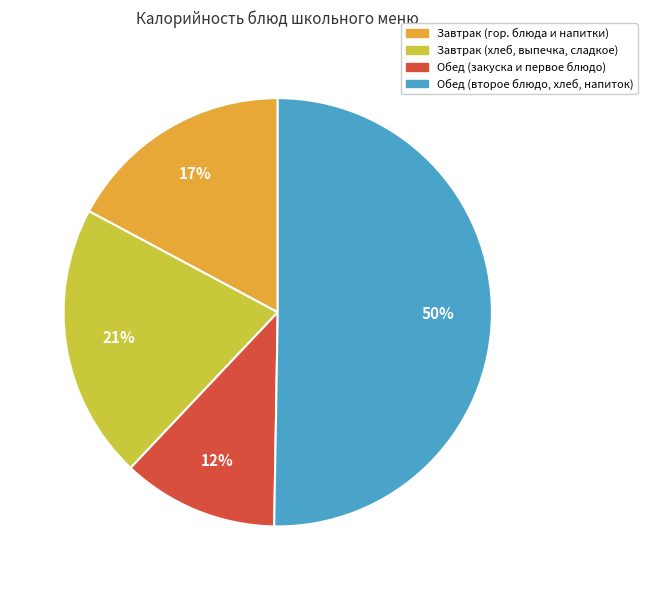

To the nearest percent, what is the average slice percentage?

25%